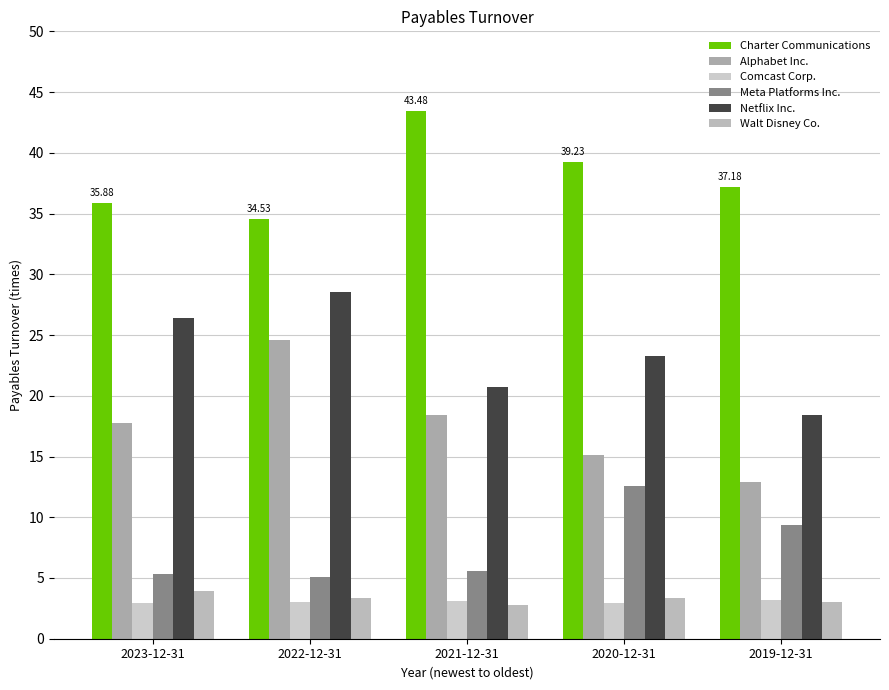

At which category is the sum across all series the highest?

2022-12-31